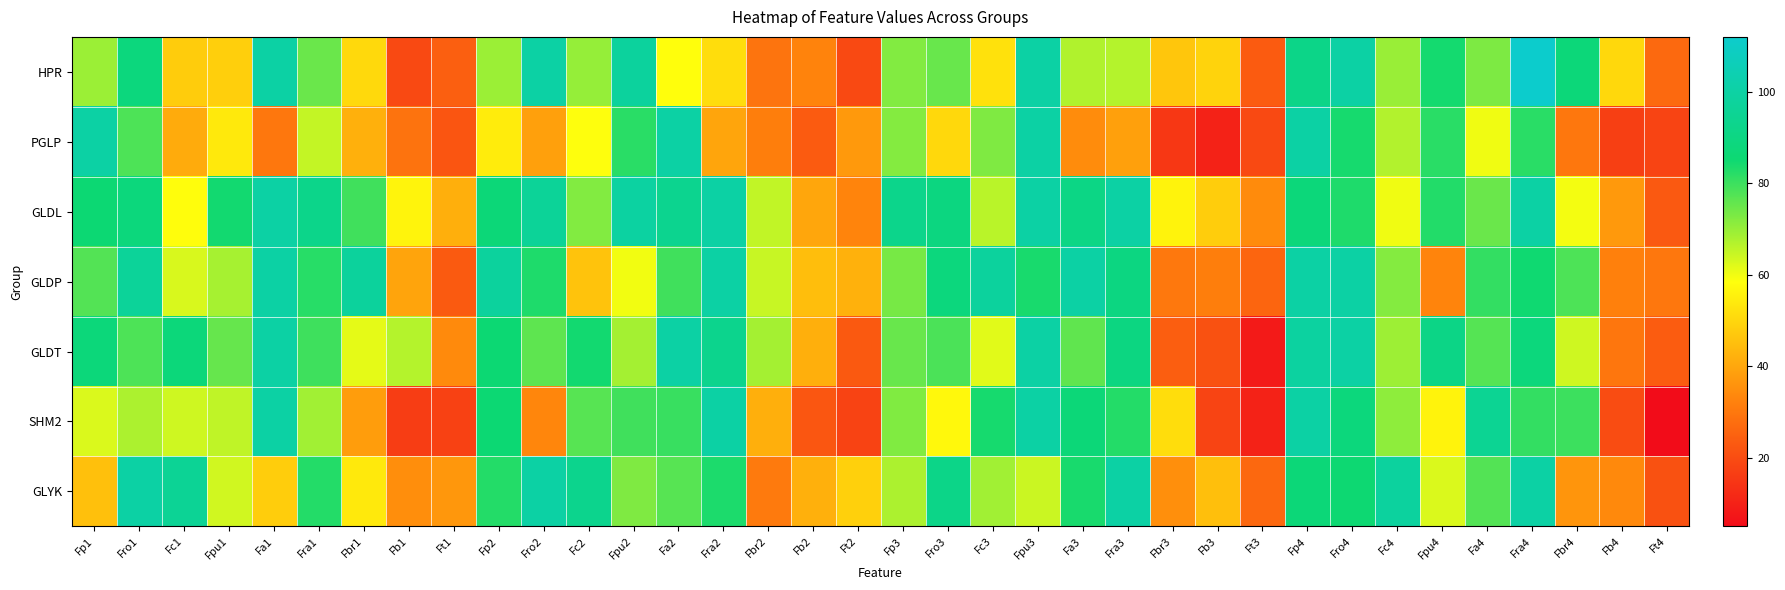

Reading left to right, transcribe all the data shown in this chart.

HPR: Fp1=69.4	Fro1=88.2	Fc1=47.9	Fpu1=48.6	Fa1=100.0	Fra1=75.0	Fbr1=50.7	Fb1=19.4	Ft1=24.3	Fp2=69.4	Fro2=100.0	Fc2=70.1	Fpu2=97.9	Fa2=58.3	Fra2=51.4	Fbr2=29.2	Fb2=32.6	Ft2=19.4	Fp3=72.2	Fro3=75.1	Fc3=52.3	Fpu3=100.0	Fa3=67.1	Fra3=66.8	Fbr3=46.6	Fb3=49.5	Ft3=23.5	Fp4=91.7	Fro4=100.0	Fc4=69.7	Fpu4=84.4	Fa4=72.9	Fra4=111.9	Fbr4=87.2	Fb4=50.5	Ft4=26.6
PGLP: Fp1=100.0	Fro1=78.0	Fc1=41.0	Fpu1=54.0	Fa1=30.0	Fra1=65.0	Fbr1=42.0	Fb1=29.0	Ft1=22.0	Fp2=54.6	Fro2=38.8	Fc2=58.5	Fpu2=82.0	Fa2=100.0	Fra2=39.9	Fbr2=31.7	Fb2=23.5	Ft2=37.2	Fp3=71.9	Fro3=50.4	Fc3=72.7	Fpu3=100.0	Fa3=34.5	Fra3=38.8	Fbr3=15.1	Fb3=10.1	Ft3=19.4	Fp4=100.0	Fro4=84.0	Fc4=67.0	Fpu4=82.0	Fa4=60.0	Fra4=82.0	Fbr4=30.0	Fb4=17.0	Ft4=18.0
GLDL: Fp1=85.5	Fro1=88.0	Fc1=58.1	Fpu1=84.6	Fa1=100.0	Fra1=92.3	Fbr1=79.5	Fb1=56.4	Ft1=41.9	Fp2=87.0	Fro2=96.5	Fc2=72.2	Fpu2=99.1	Fa2=93.9	Fra2=100.0	Fbr2=65.2	Fb2=40.0	Ft2=33.0	Fp3=92.6	Fro3=89.4	Fc3=66.2	Fpu3=100.0	Fa3=90.7	Fra3=100.0	Fbr3=56.0	Fb3=48.1	Ft3=34.3	Fp4=87.7	Fro4=83.3	Fc4=60.1	Fpu4=82.9	Fa4=75.0	Fra4=100.0	Fbr4=59.6	Fb4=37.3	Ft4=22.8
GLDP: Fp1=77.5	Fro1=96.9	Fc1=62.8	Fpu1=68.2	Fa1=100.0	Fra1=82.2	Fbr1=97.7	Fb1=39.5	Ft1=23.3	Fp2=98.0	Fro2=83.3	Fc2=46.1	Fpu2=59.8	Fa2=79.4	Fra2=100.0	Fbr2=64.7	Fb2=45.1	Ft2=42.2	Fp3=73.5	Fro3=88.2	Fc3=97.8	Fpu3=83.8	Fa3=100.0	Fra3=89.7	Fbr3=30.1	Fb3=31.6	Ft3=25.7	Fp4=100.0	Fro4=100.0	Fc4=72.0	Fpu4=33.0	Fa4=81.0	Fra4=85.0	Fbr4=78.0	Fb4=32.0	Ft4=30.0
GLDT: Fp1=87.7	Fro1=78.1	Fc1=87.7	Fpu1=75.4	Fa1=100.0	Fra1=79.8	Fbr1=61.4	Fb1=66.7	Ft1=34.2	Fp2=85.5	Fro2=76.1	Fc2=84.6	Fpu2=68.4	Fa2=100.0	Fra2=93.2	Fbr2=68.4	Fb2=41.9	Ft2=23.1	Fp3=75.2	Fro3=78.2	Fc3=61.7	Fpu3=100.0	Fa3=75.9	Fra3=89.5	Fbr3=24.1	Fb3=21.1	Ft3=8.3	Fp4=99.0	Fro4=100.0	Fc4=69.3	Fpu4=91.1	Fa4=77.2	Fra4=88.1	Fbr4=63.9	Fb4=29.7	Ft4=23.8
SHM2: Fp1=62.5	Fro1=67.5	Fc1=63.8	Fpu1=65.6	Fa1=100.0	Fra1=68.8	Fbr1=38.1	Fb1=16.3	Ft1=17.5	Fp2=85.5	Fro2=33.3	Fc2=76.9	Fpu2=79.5	Fa2=80.3	Fra2=100.0	Fbr2=41.9	Fb2=22.2	Ft2=17.9	Fp3=72.5	Fro3=57.2	Fc3=84.1	Fpu3=100.0	Fa3=87.0	Fra3=82.6	Fbr3=51.4	Fb3=18.1	Ft3=10.1	Fp4=100.0	Fro4=88.0	Fc4=71.0	Fpu4=56.0	Fa4=95.0	Fra4=81.0	Fbr4=80.0	Fb4=20.0	Ft4=5.0
GLYK: Fp1=45.5	Fro1=100.0	Fc1=95.5	Fpu1=63.6	Fa1=48.2	Fra1=82.7	Fbr1=54.1	Fb1=35.0	Ft1=36.8	Fp2=82.6	Fro2=100.0	Fc2=93.4	Fpu2=72.7	Fa2=76.9	Fra2=83.5	Fbr2=30.6	Fb2=42.1	Ft2=48.8	Fp3=67.6	Fro3=91.9	Fc3=68.9	Fpu3=64.2	Fa3=83.8	Fra3=100.0	Fbr3=35.1	Fb3=45.3	Ft3=26.4	Fp4=87.0	Fro4=85.2	Fc4=98.3	Fpu4=62.6	Fa4=77.4	Fra4=100.0	Fbr4=36.5	Fb4=33.9	Ft4=20.9